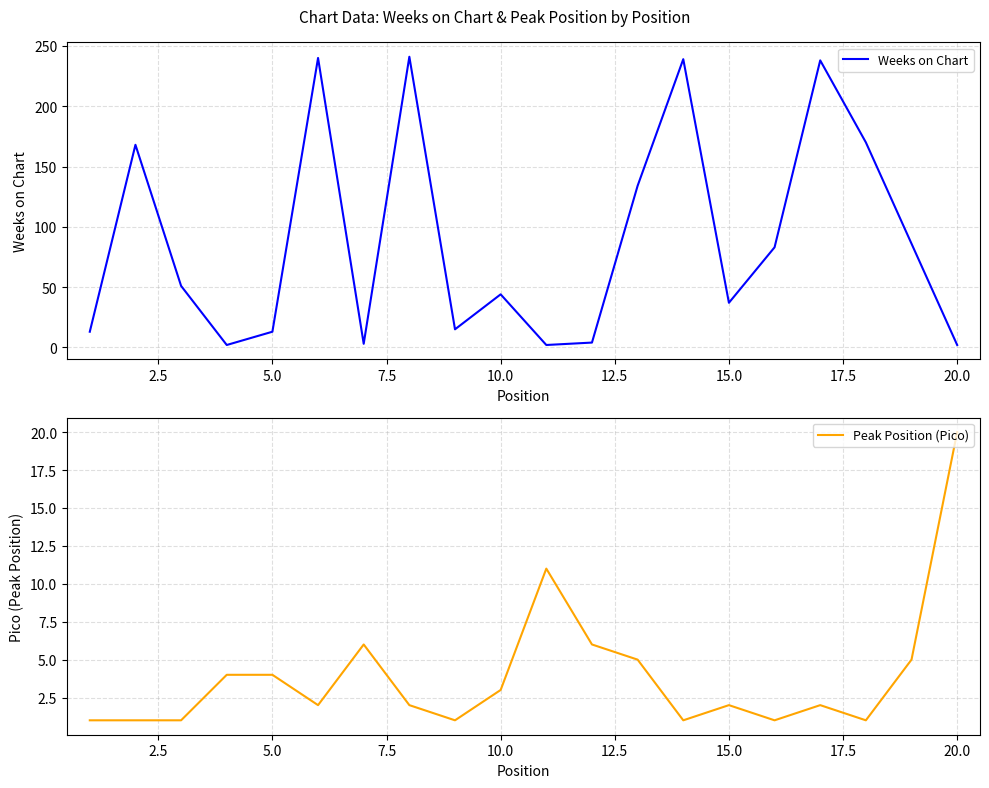

Which series has the largest range (max minus min)?

Weeks on Chart